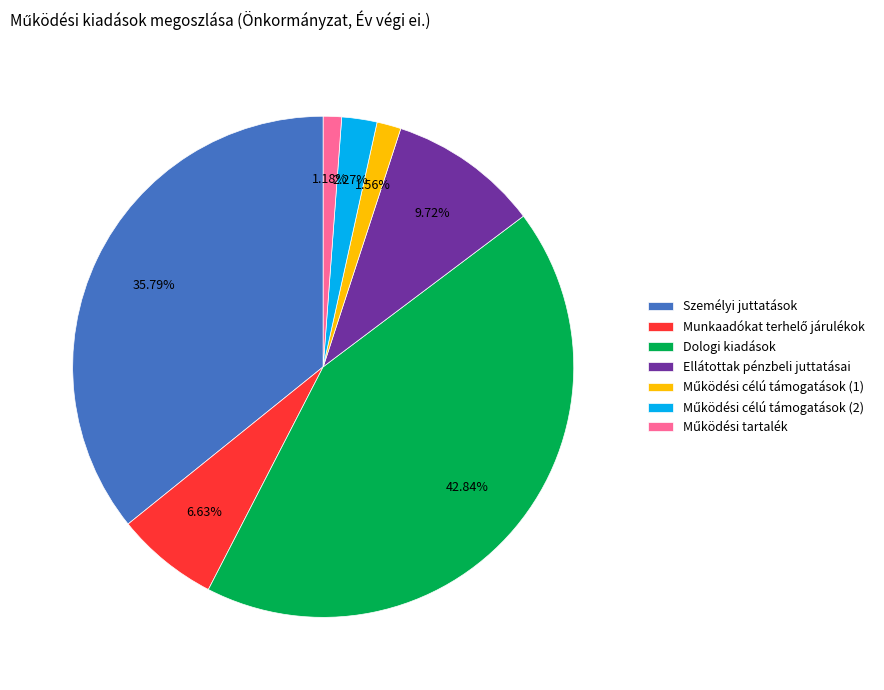

Approximately how many times larger is the value at Ellátottak pénzbeli juttatásai compared to Személyi juttatások?

0.3